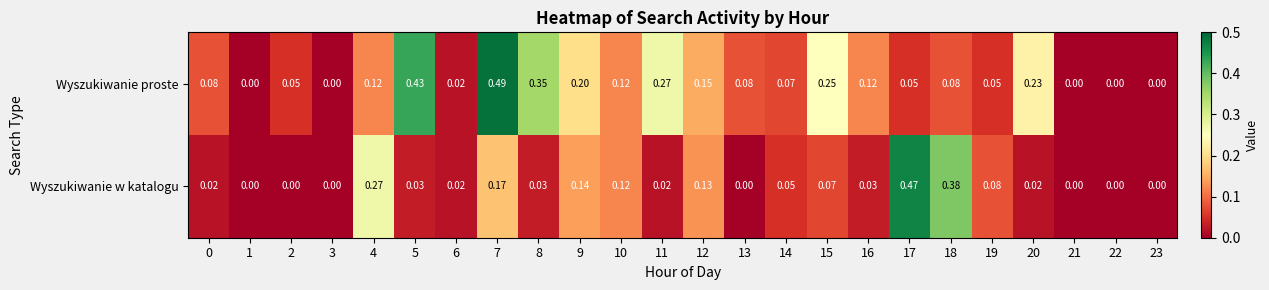

Rank the series at 20 from lowest to highest value.

Wyszukiwanie w katalogu, Wyszukiwanie proste